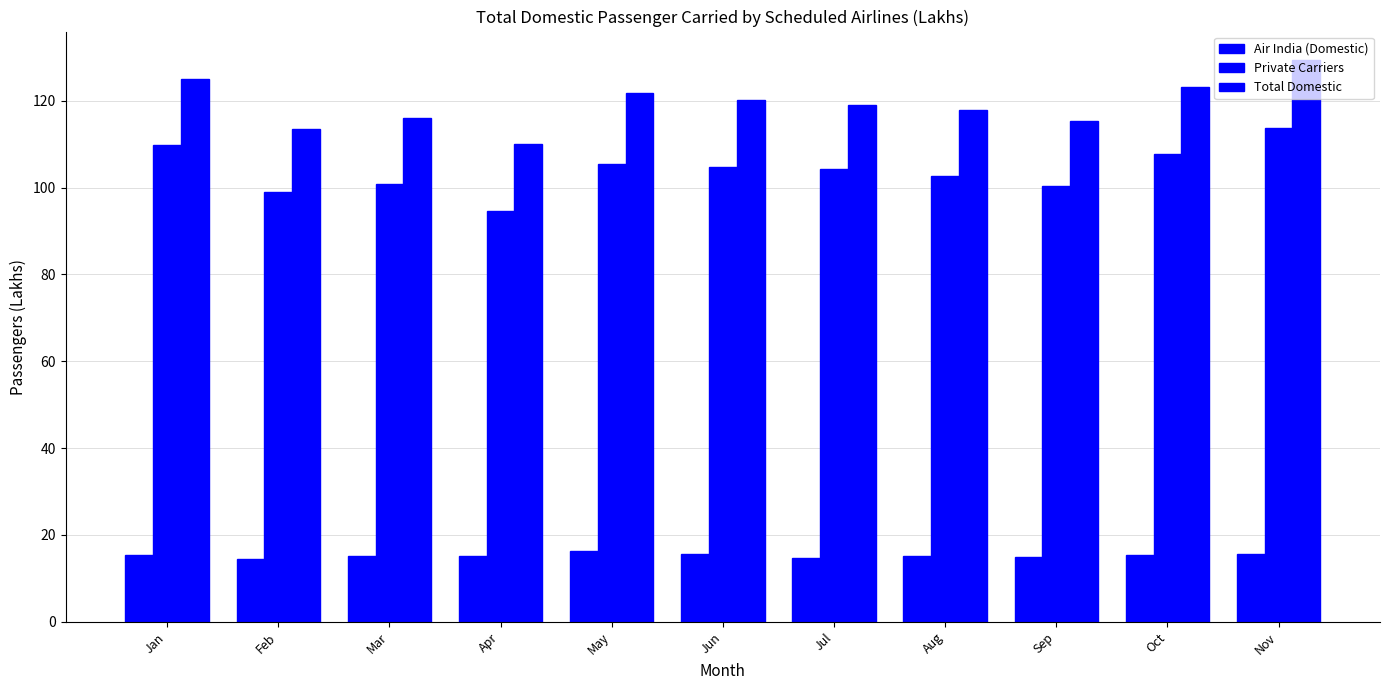

What is the difference between the maximum and minimum values in the Private Carriers series?

19.1